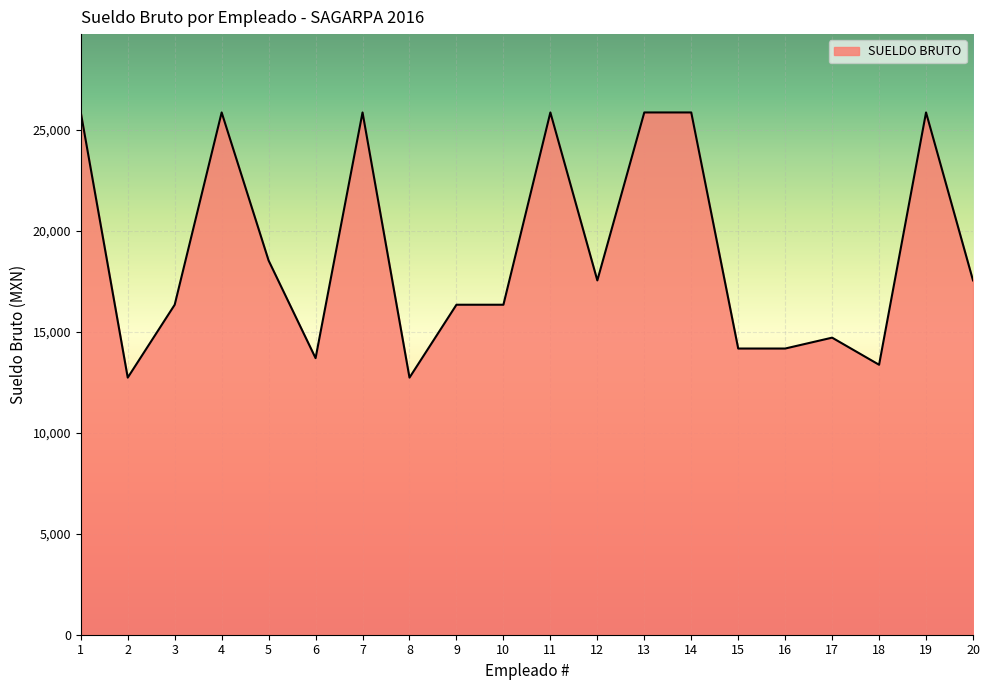

What is the ratio of the value at 16 to the value at 1?

0.5